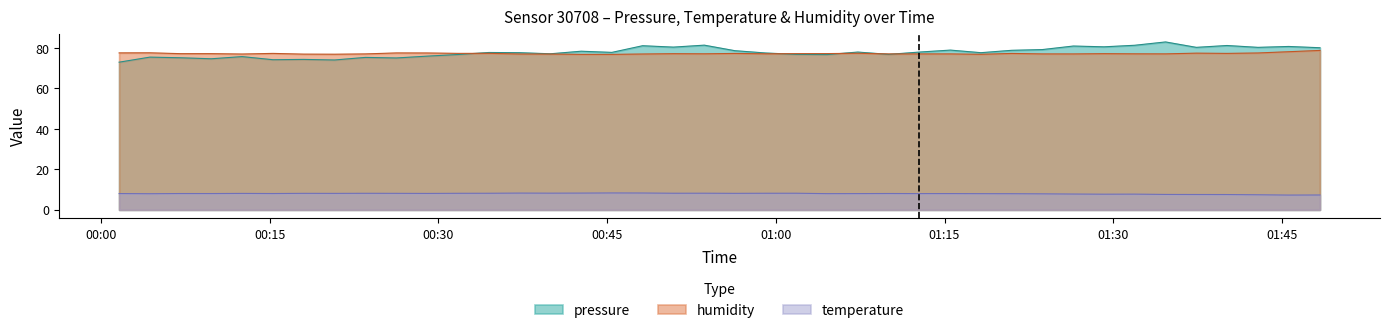

What is the difference between the humidity values at 2024-03-06T01:15:31 and 2024-03-06T00:15:17?

0.2